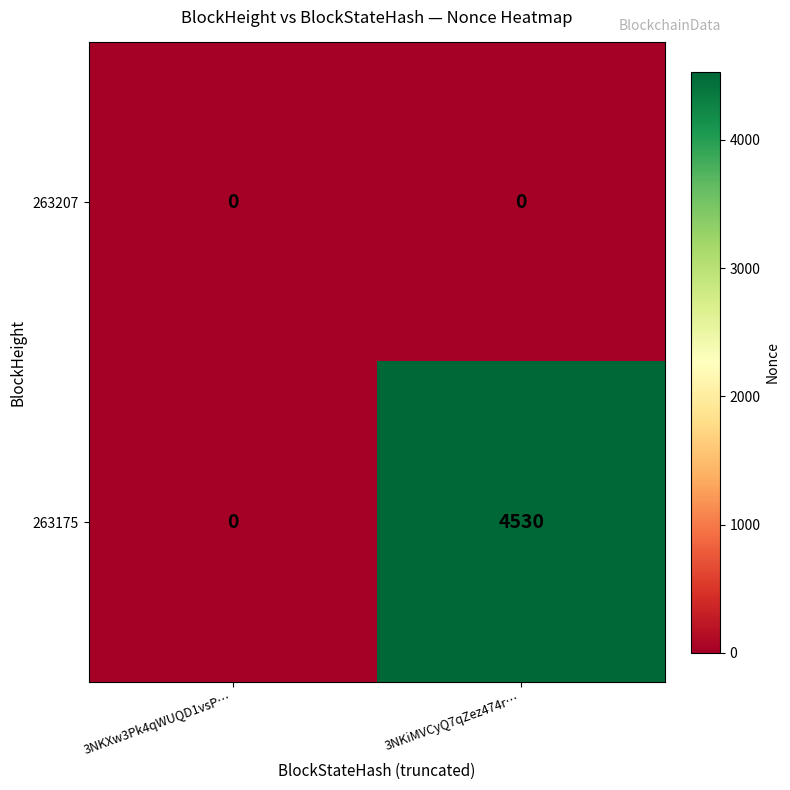

List the series in order of their peak value, lowest first.

263207, 263175